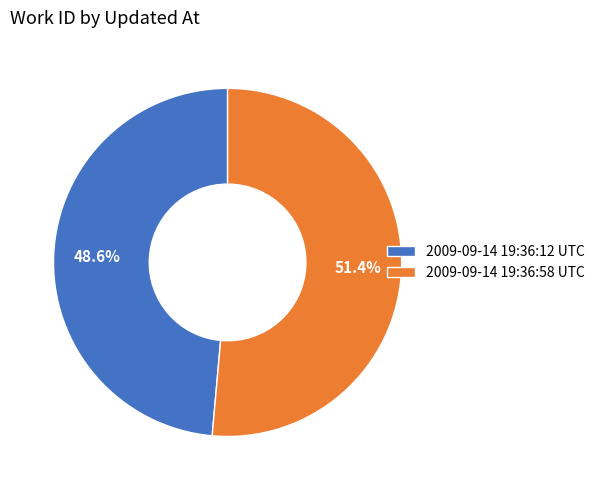

Count the number of slices in the pie.

2